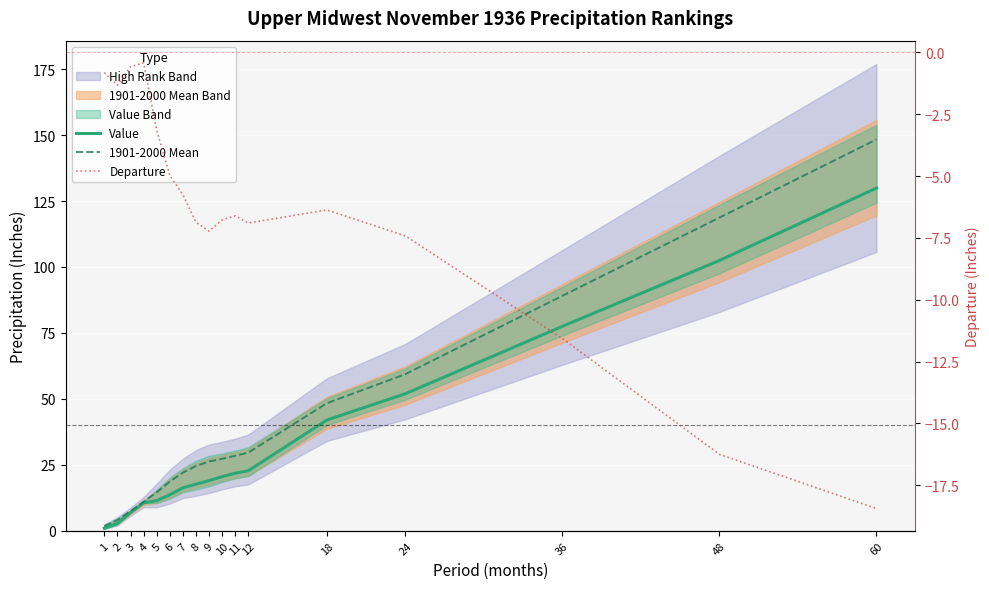

At 6, list the series in order from smallest to largest.

Departure, Value, 1901-2000 Mean